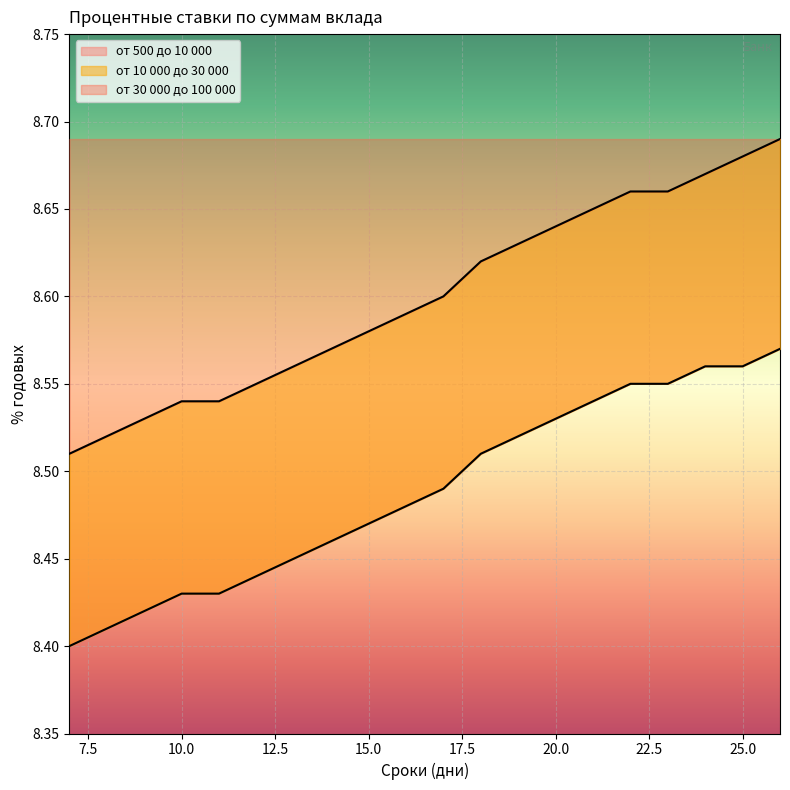

What is the highest value of the от 10 000 до 30 000 series?

8.6